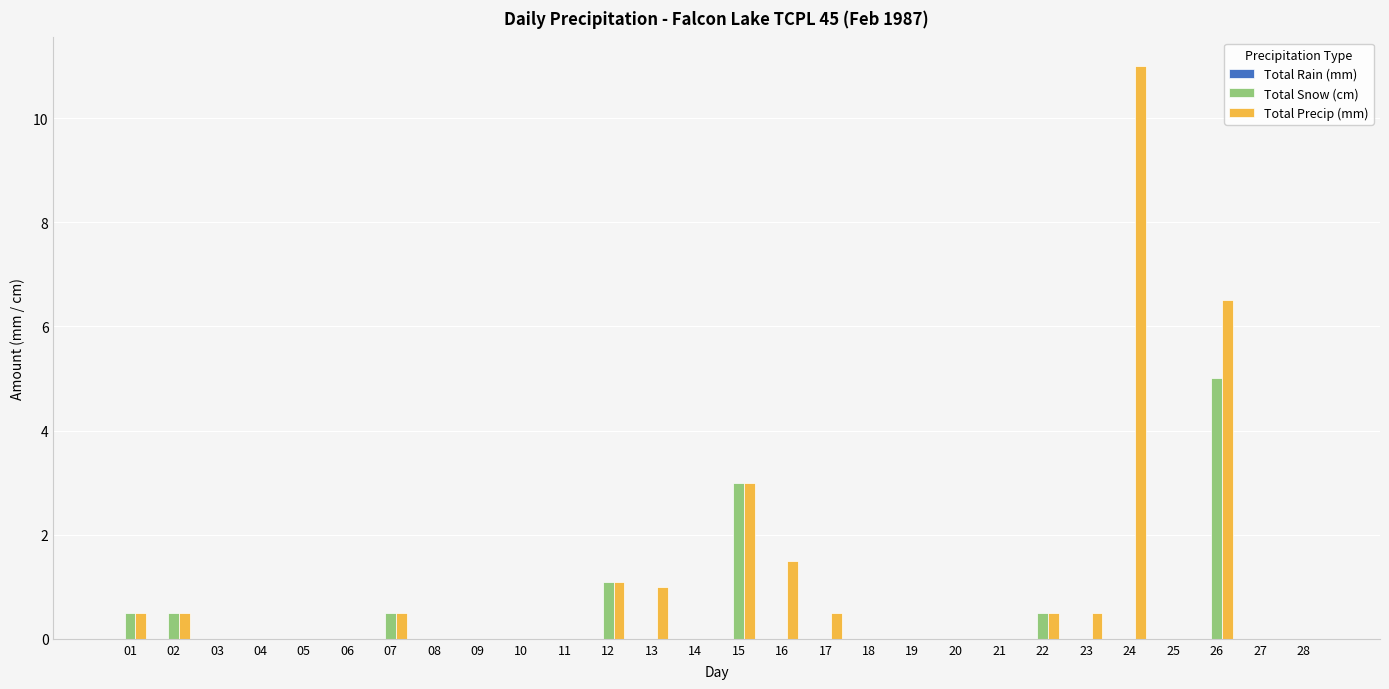

How many data points does each series have?

28